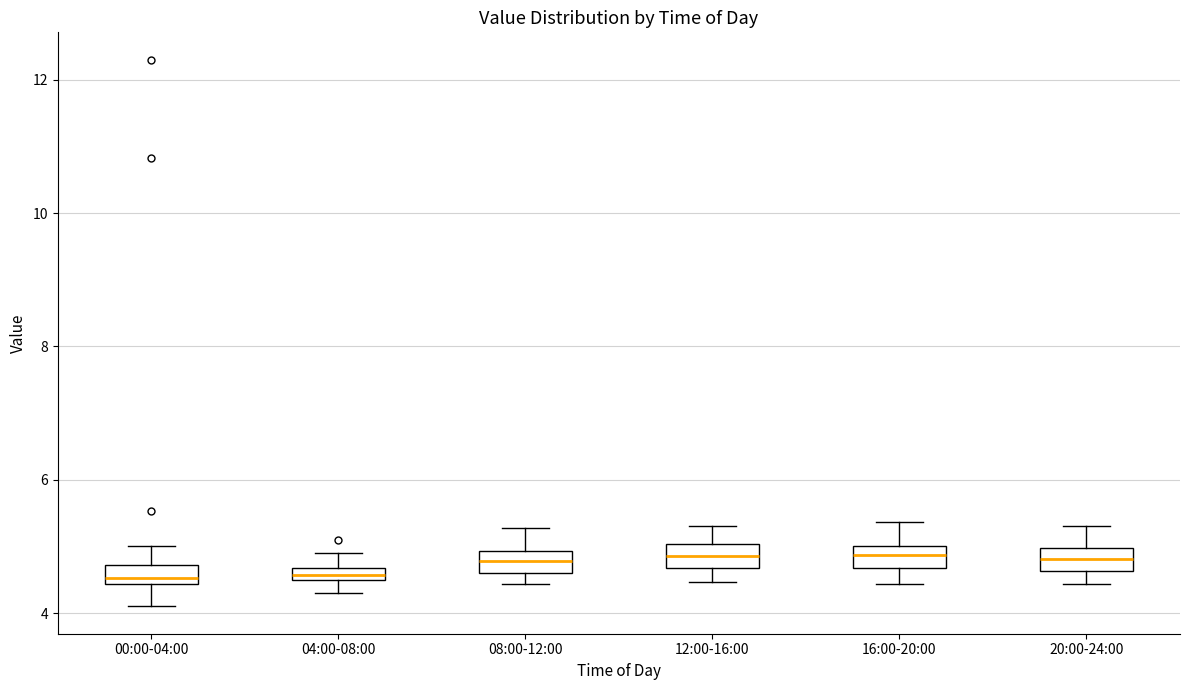

Where does the upper whisker of the box for 16:00-20:00 end on the y-axis? The values are not printed on the chart, so give them approximately, as read against the axis.

5.4